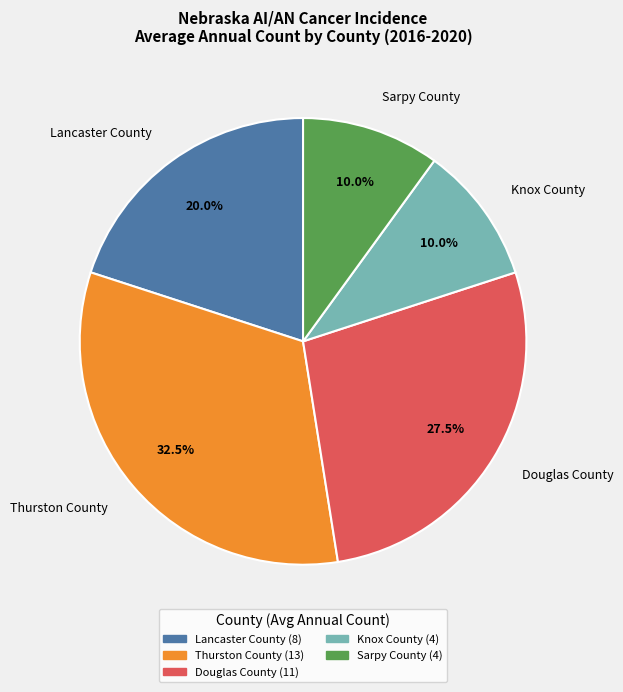

To the nearest percent, what percentage of the pie is Lancaster County?

20%